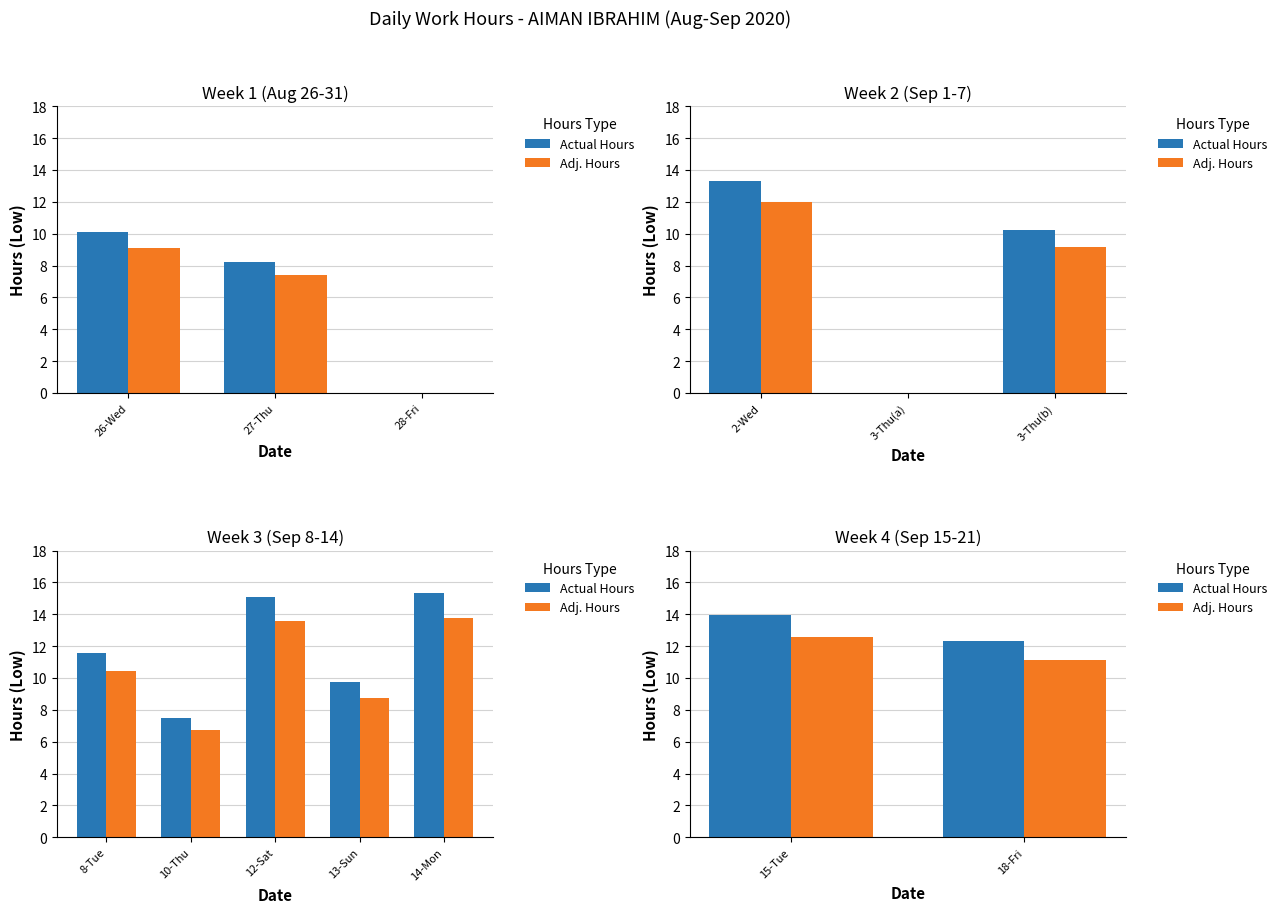

What is the value of the Adj. Hours bar at the 2nd from the left?

11.1